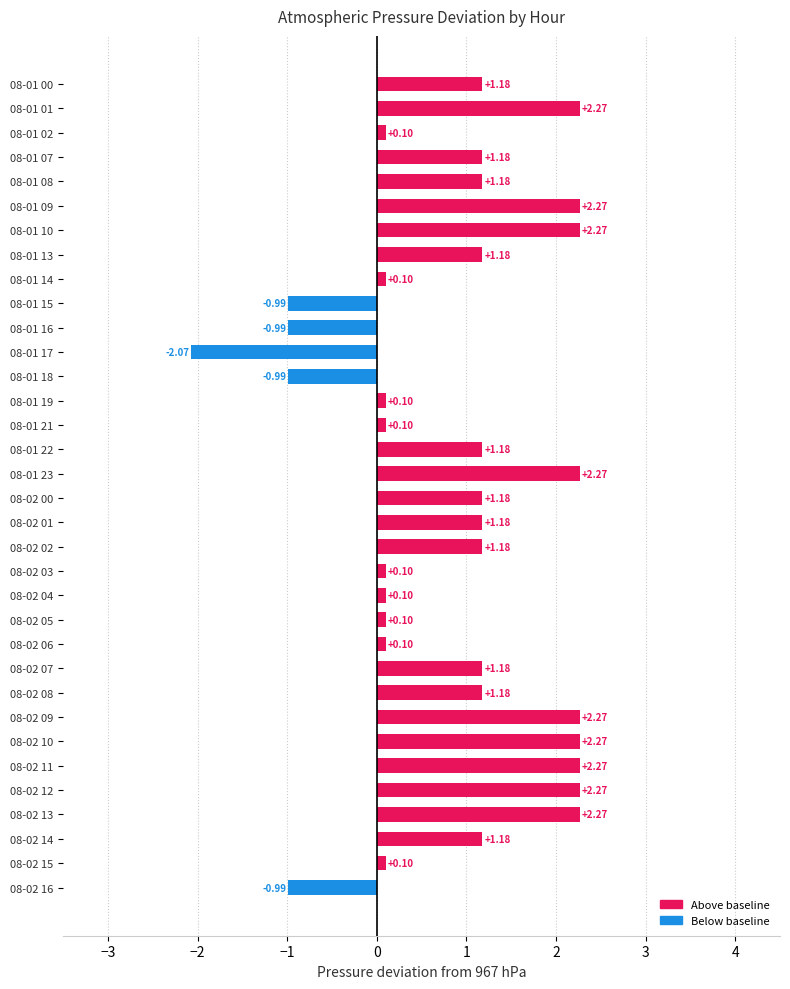

What is the difference between the second highest and minimum values?

4.3